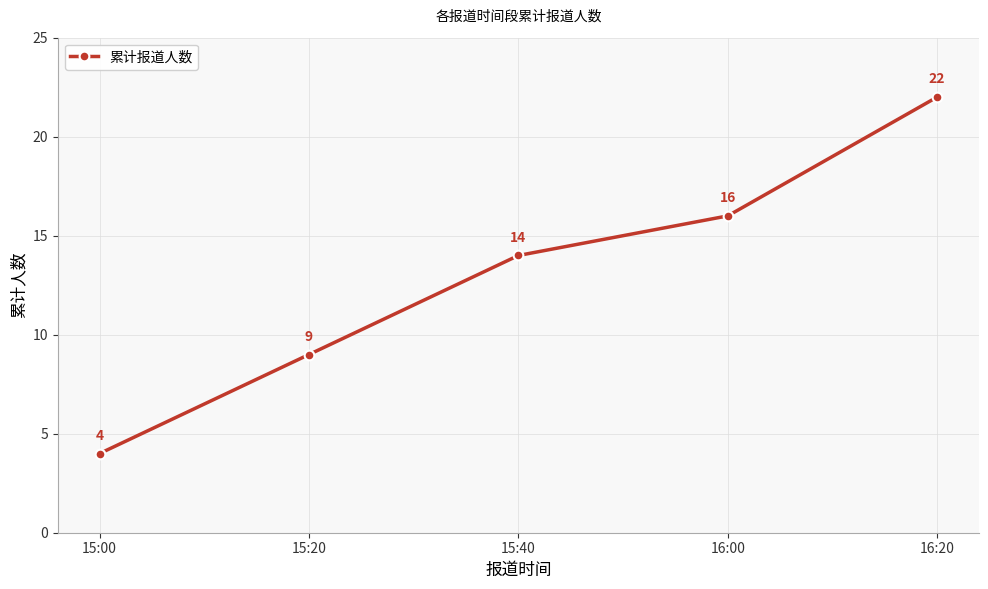

Reading left to right, transcribe all the data shown in this chart.

4	9	14	16	22